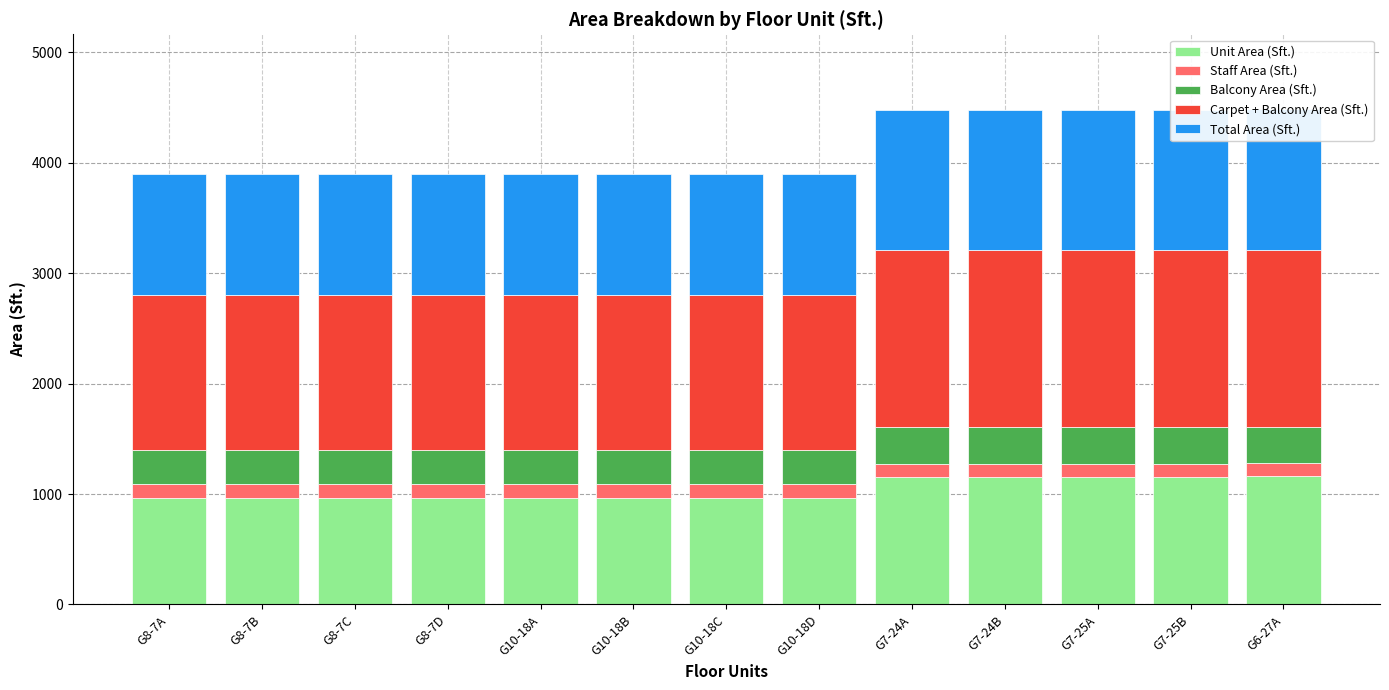

Reading left to right, extract all data points from this chart.

Unit Area (Sft.): G8-7A=965	G8-7B=965	G8-7C=965	G8-7D=965	G10-18A=965	G10-18B=965	G10-18C=965	G10-18D=965	G7-24A=1154	G7-24B=1154	G7-25A=1154	G7-25B=1154	G6-27A=1162
Staff Area (Sft.): G8-7A=124	G8-7B=124	G8-7C=124	G8-7D=124	G10-18A=124	G10-18B=124	G10-18C=124	G10-18D=124	G7-24A=119	G7-24B=119	G7-25A=119	G7-25B=119	G6-27A=119
Balcony Area (Sft.): G8-7A=314	G8-7B=314	G8-7C=314	G8-7D=314	G10-18A=314	G10-18B=314	G10-18C=314	G10-18D=314	G7-24A=331	G7-24B=331	G7-25A=331	G7-25B=331	G6-27A=324
Carpet + Balcony Area (Sft.): G8-7A=1403	G8-7B=1403	G8-7C=1403	G8-7D=1403	G10-18A=1403	G10-18B=1403	G10-18C=1403	G10-18D=1403	G7-24A=1604	G7-24B=1604	G7-25A=1604	G7-25B=1604	G6-27A=1605
Total Area (Sft.): G8-7A=1089	G8-7B=1089	G8-7C=1089	G8-7D=1089	G10-18A=1089	G10-18B=1089	G10-18C=1089	G10-18D=1089	G7-24A=1273	G7-24B=1273	G7-25A=1273	G7-25B=1273	G6-27A=1281